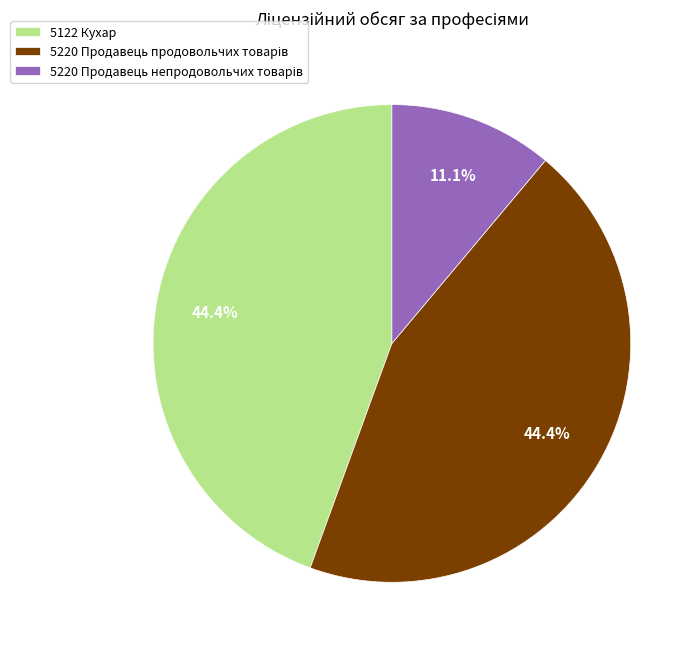

What percentage is NOT represented by 5122 Кухар?

55.6%